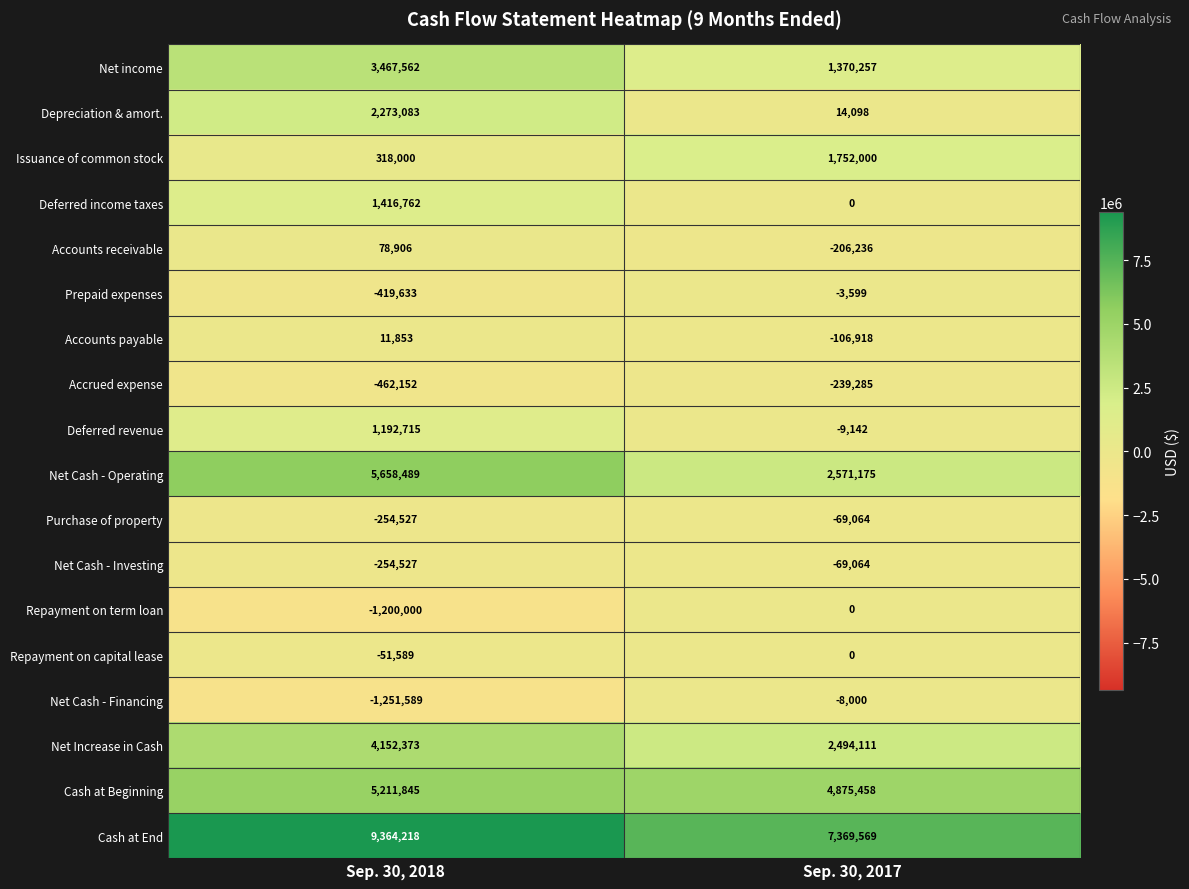

What is the sum of the Net Cash - Operating values at Sep. 30, 2018 and Sep. 30, 2017?

8229664